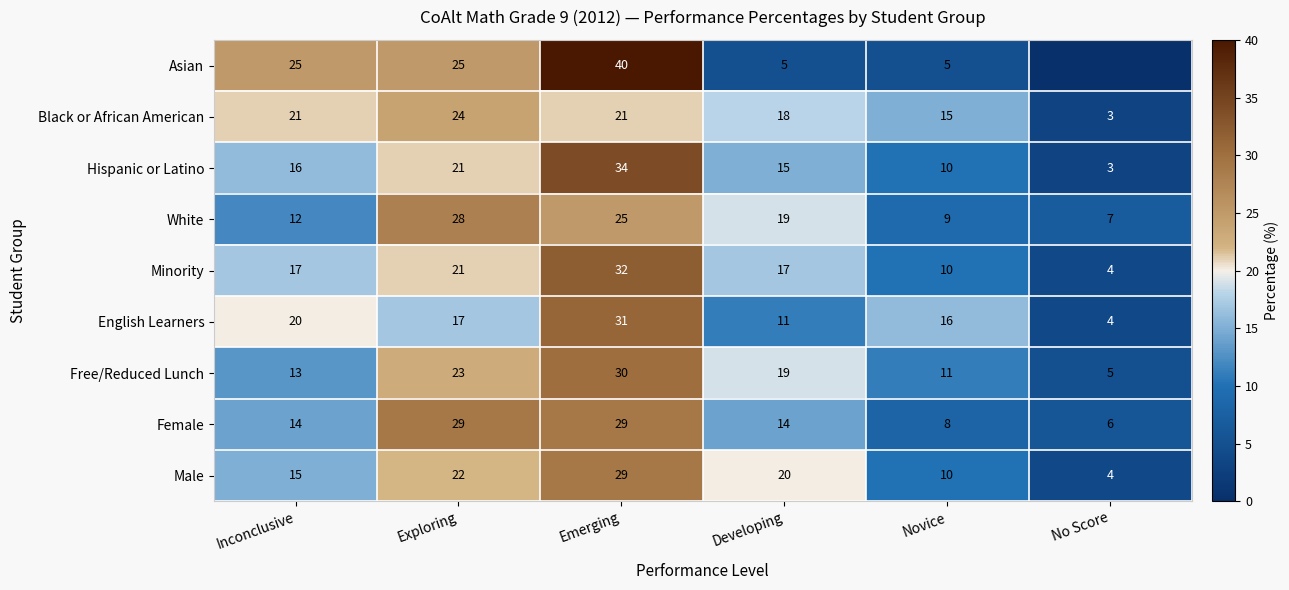

What is the difference between the second highest and minimum values in the White series?

18